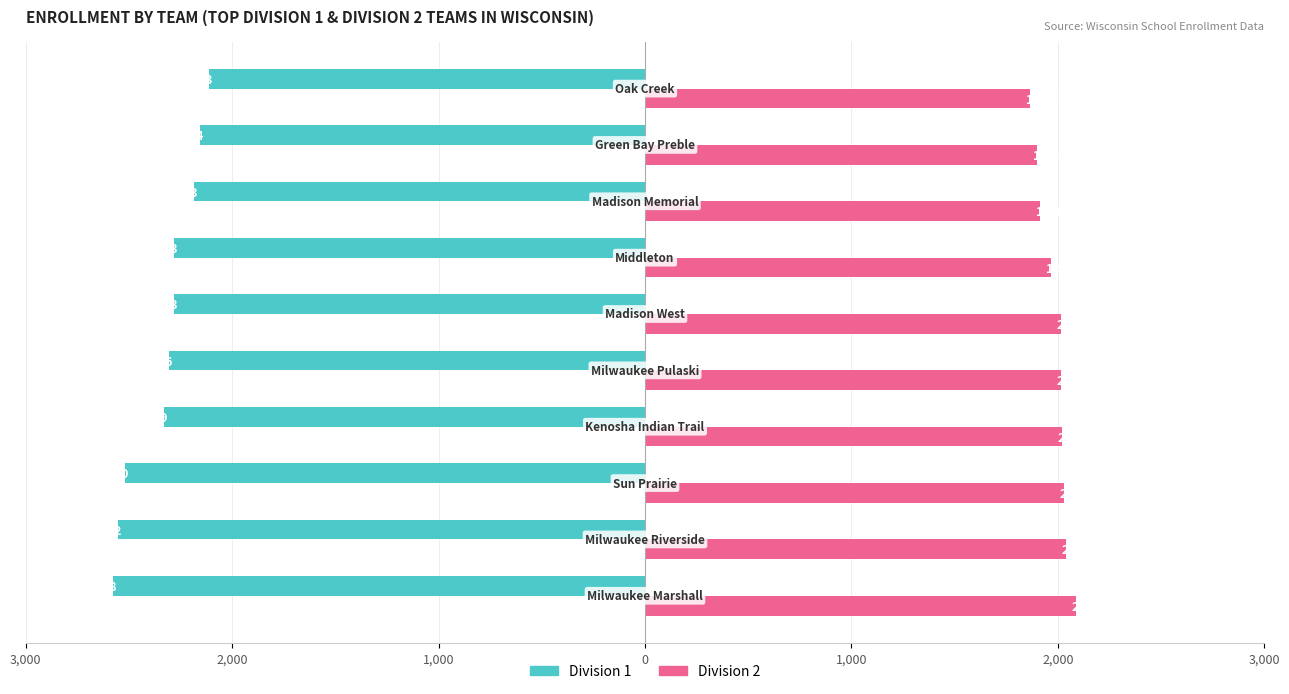

What are all the series names shown in the legend?

Division 1, Division 2